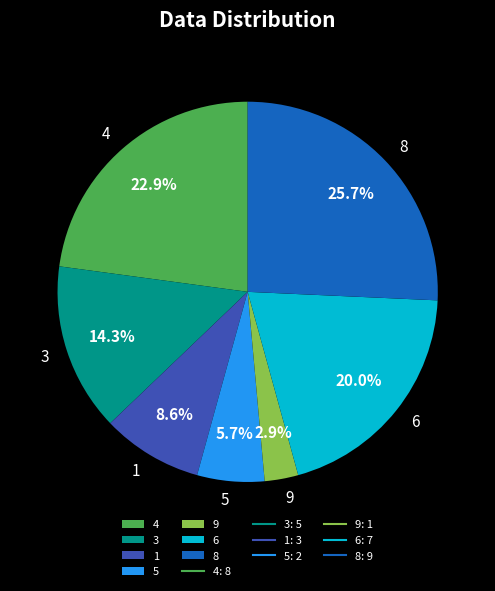

What portion of the pie excludes 1?

91.4%